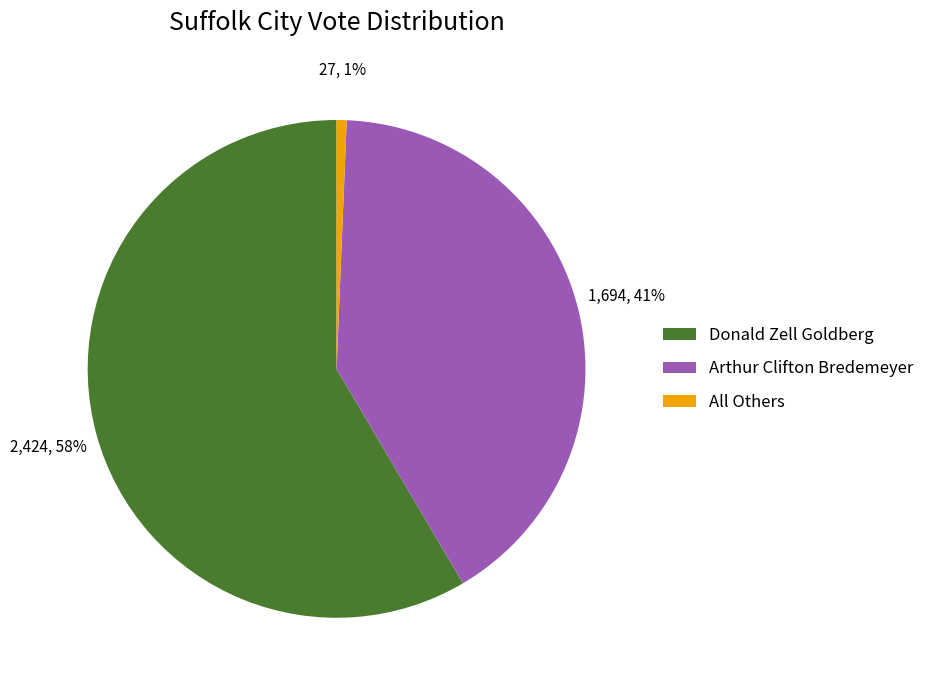

Does any single category account for the majority?

Yes